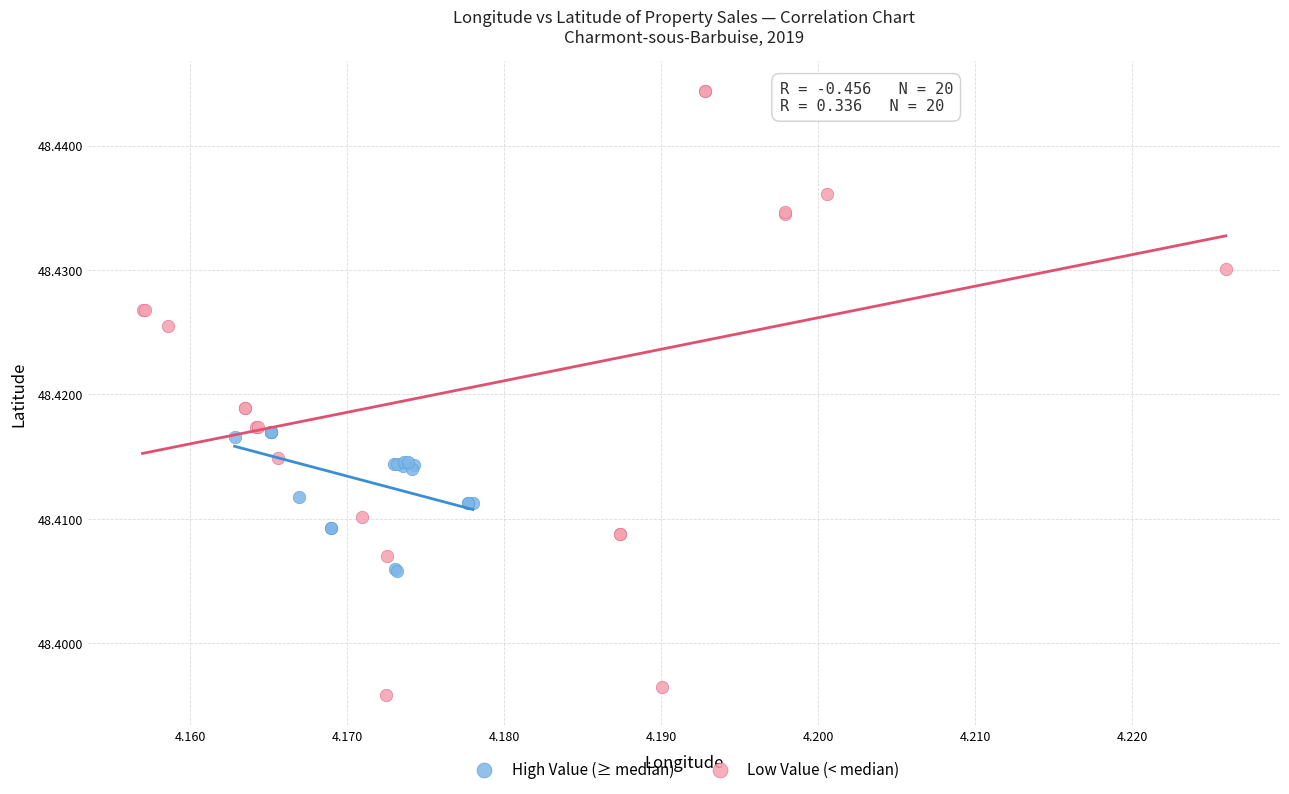

What are all the series names shown in the legend?

High Value (≥ median), Low Value (< median)